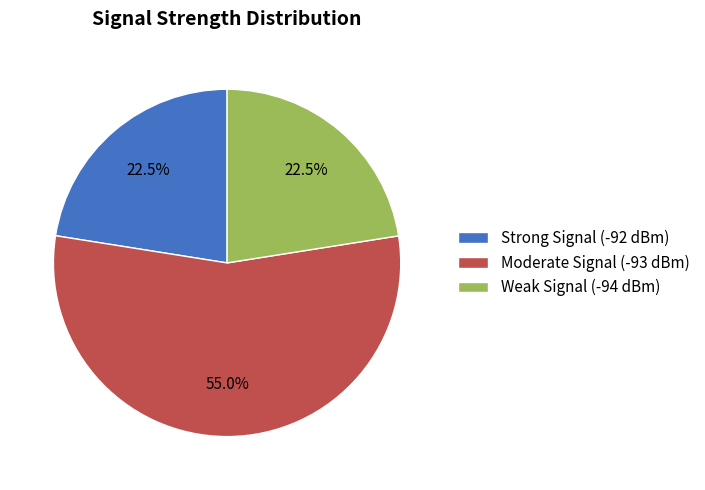

What percentage is NOT represented by Weak Signal (-94 dBm)?

77.5%